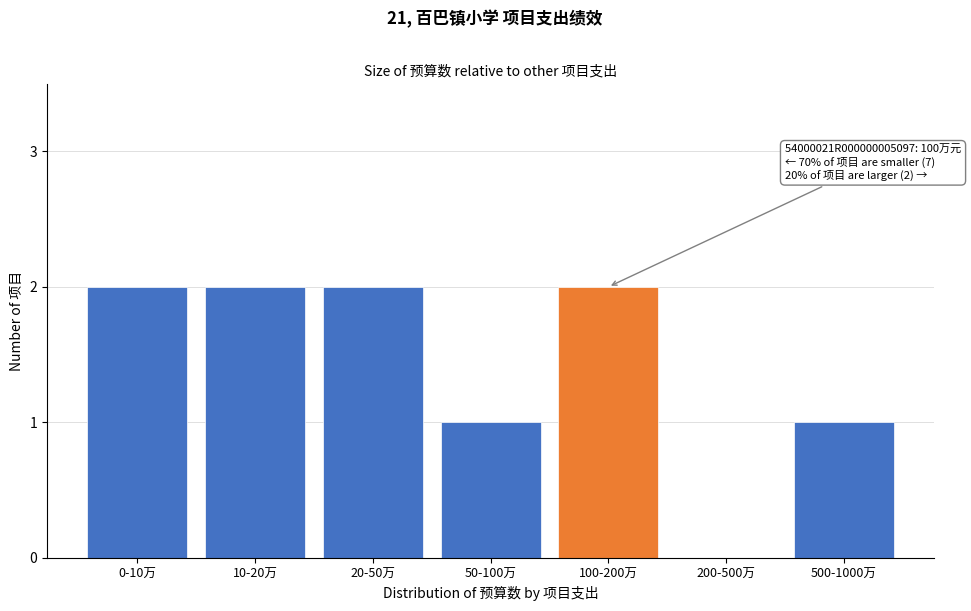

Reading left to right, what are all the values shown in this chart?

0-10万=2	10-20万=2	20-50万=2	50-100万=1	100-200万=2	200-500万=0	500-1000万=1